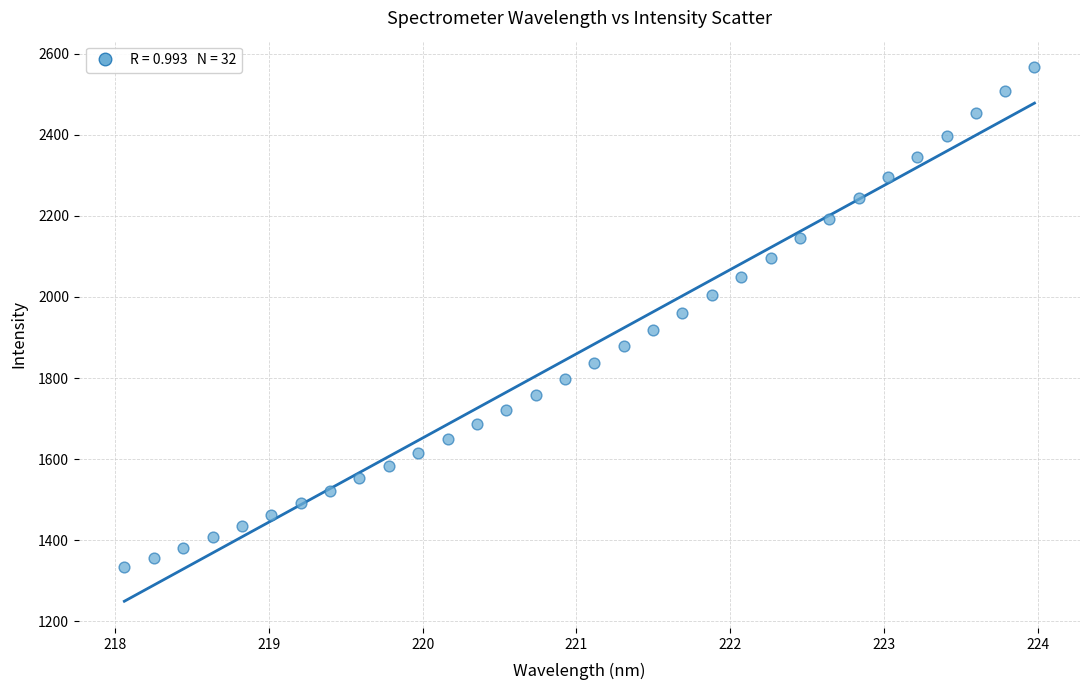

What is the range of X values (max minus min)?

5.9